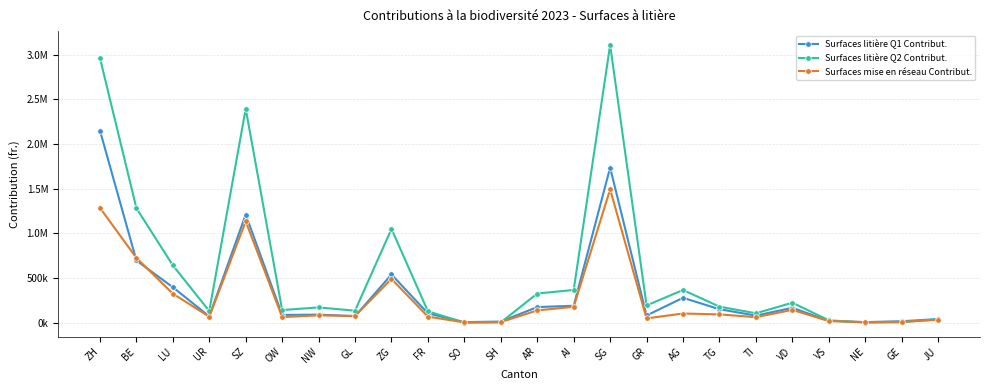

At how many categories does at least one series exceed 813422?

5